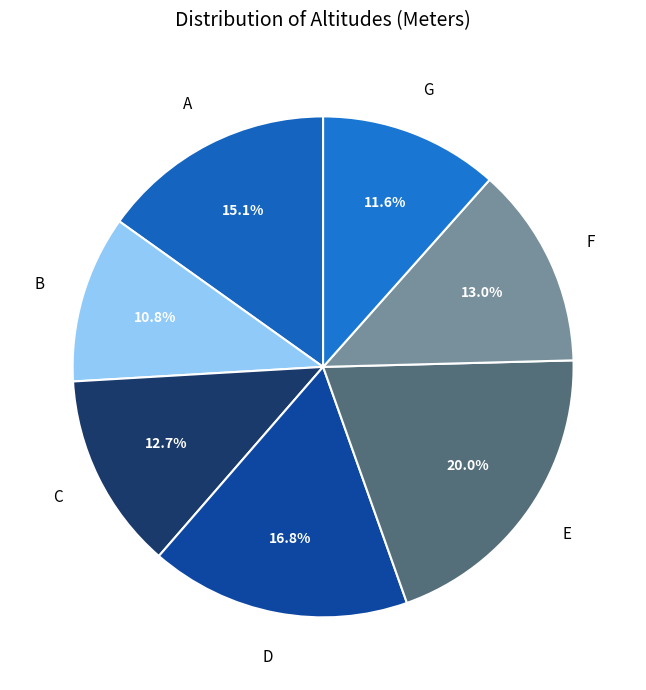

How many segments does this pie chart have?

7